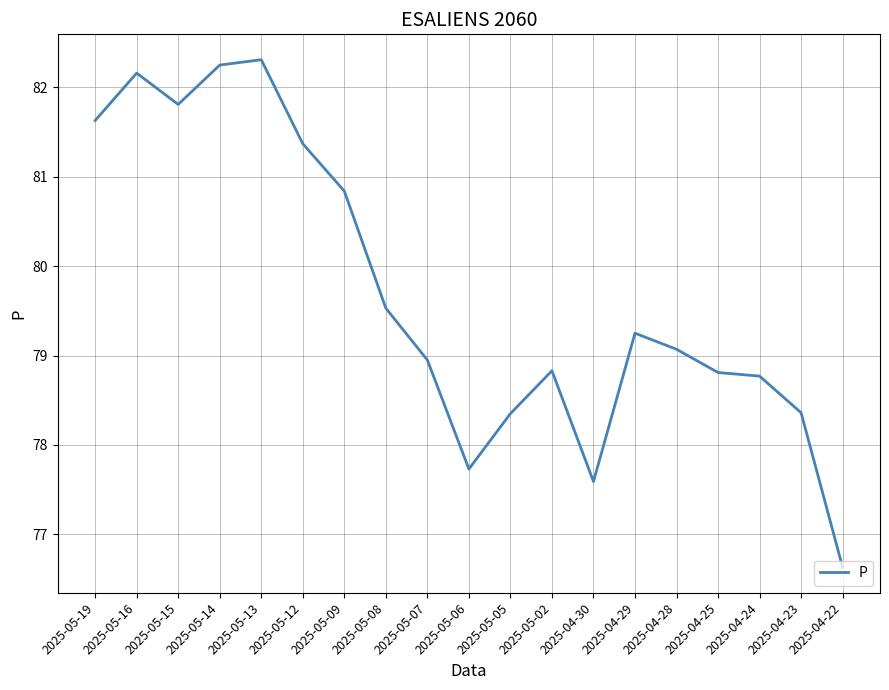

What is the greatest value displayed?

82.3